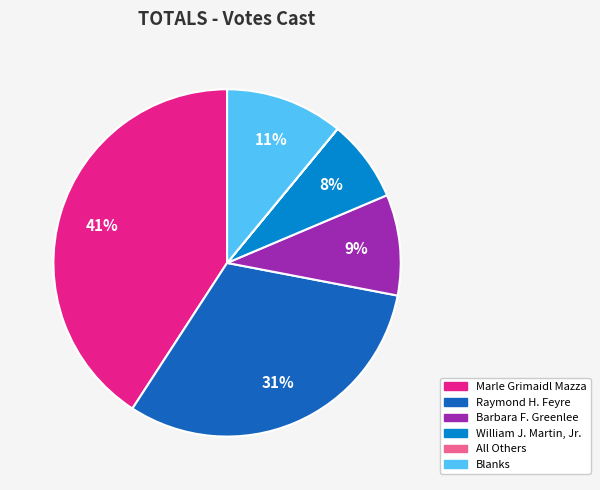

Which has a higher value, Raymond H. Feyre or Barbara F. Greenlee?

Raymond H. Feyre